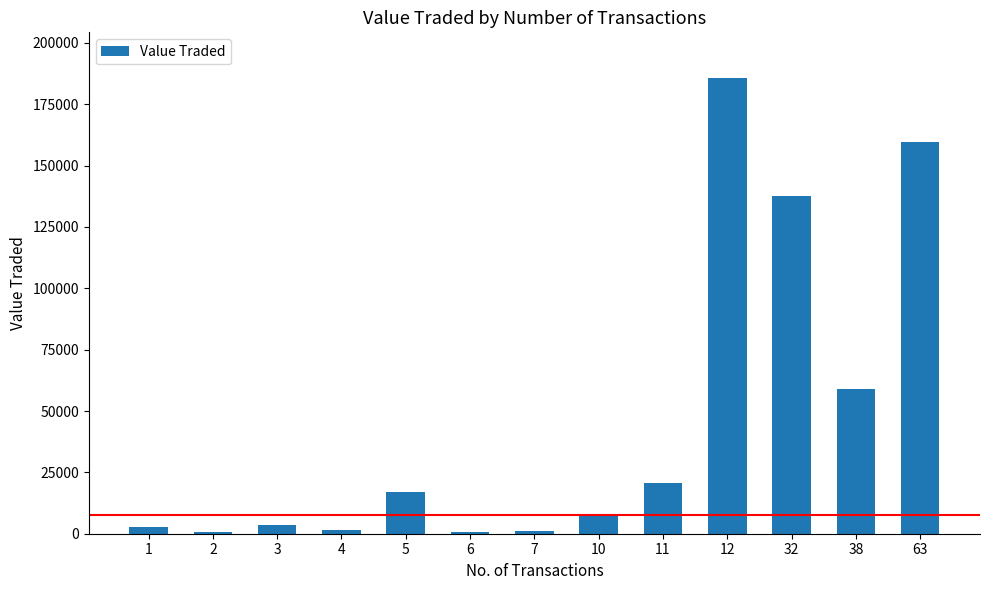

How many distinct data groups are displayed?

1